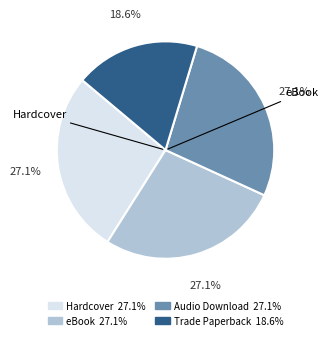

What is the smallest slice in the pie chart?

Trade Paperback